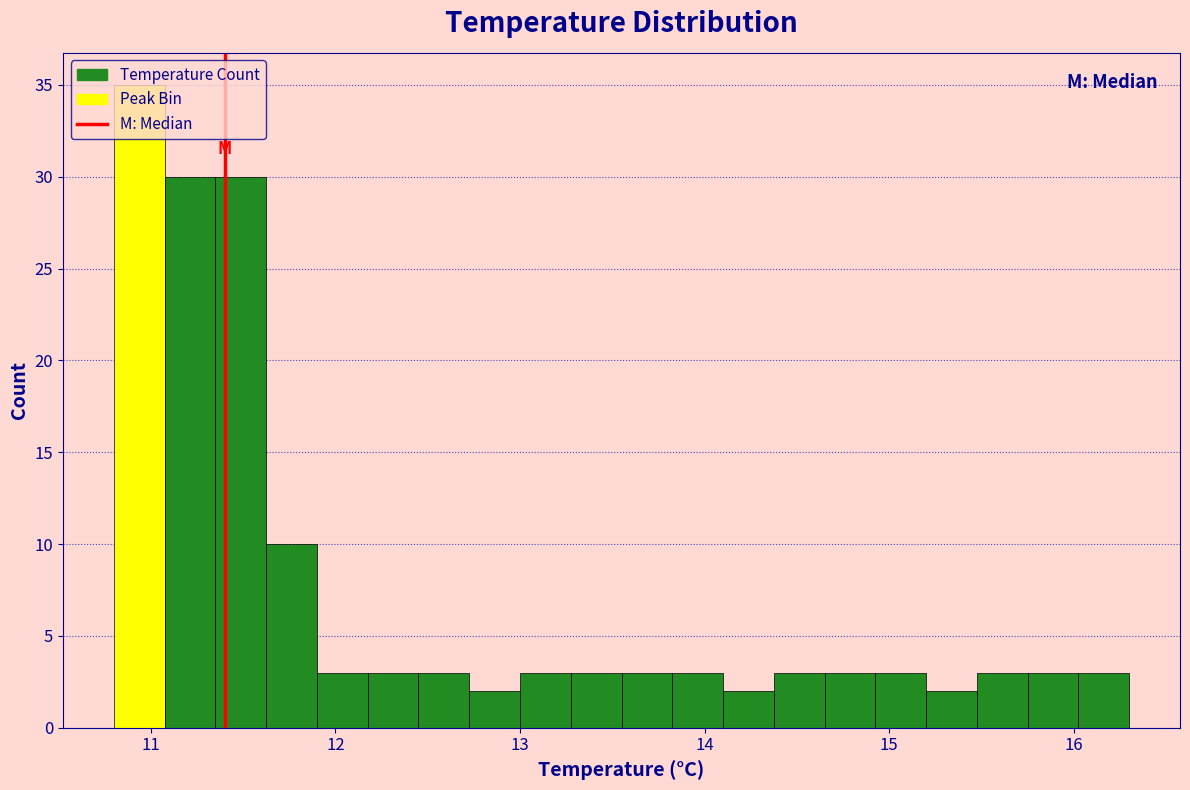

Around what value on the x-axis is the tallest bar? Give the approximate position of its centre, as read against the axis.

10.9